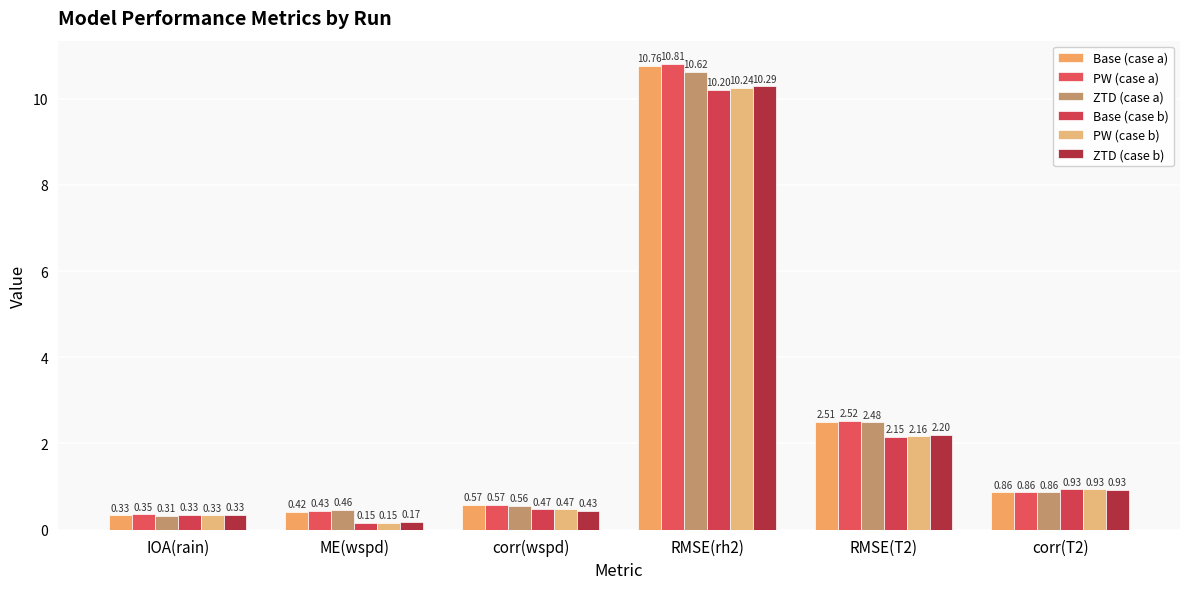

Which category has the lowest value in the ZTD (case a) series?

IOA(rain)